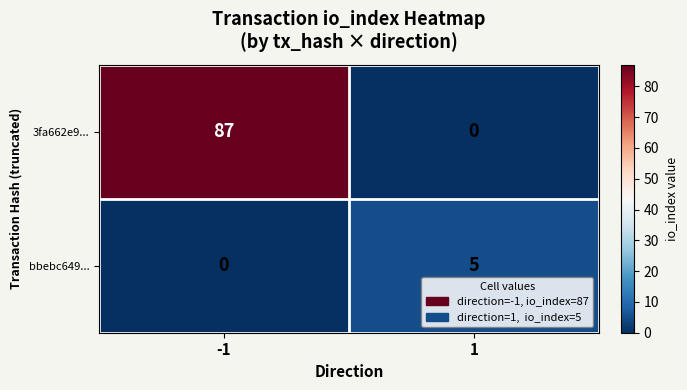

Rank the series at 1 from highest to lowest value.

bbebc649..., 3fa662e9...